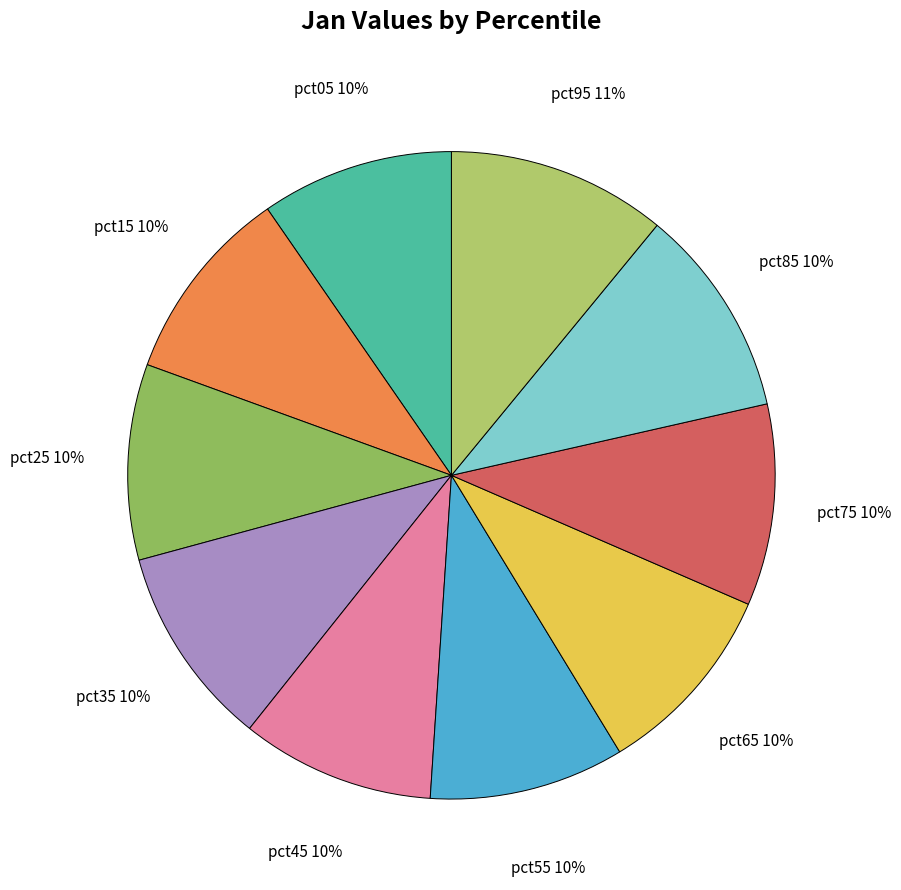

How many slices are in this pie chart?

10